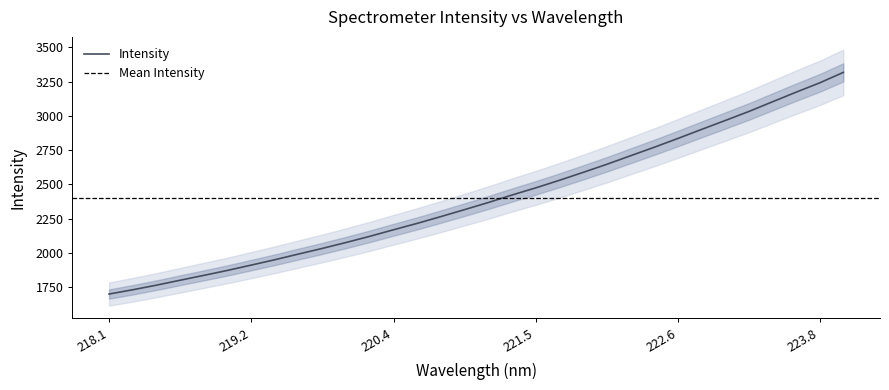

What is the sum of all values?

76804.0